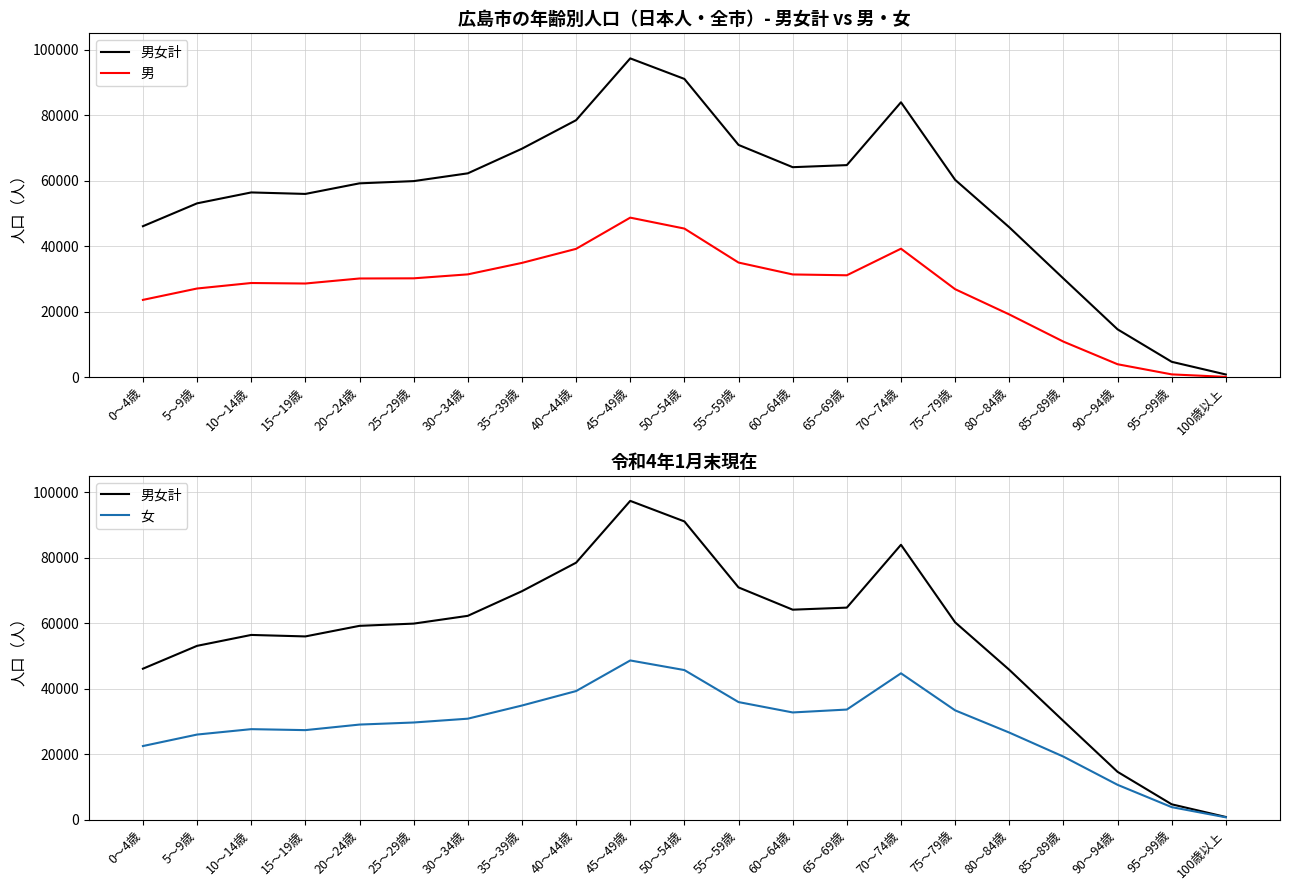

What is the difference between the second highest and minimum values in the 男 series?

45286